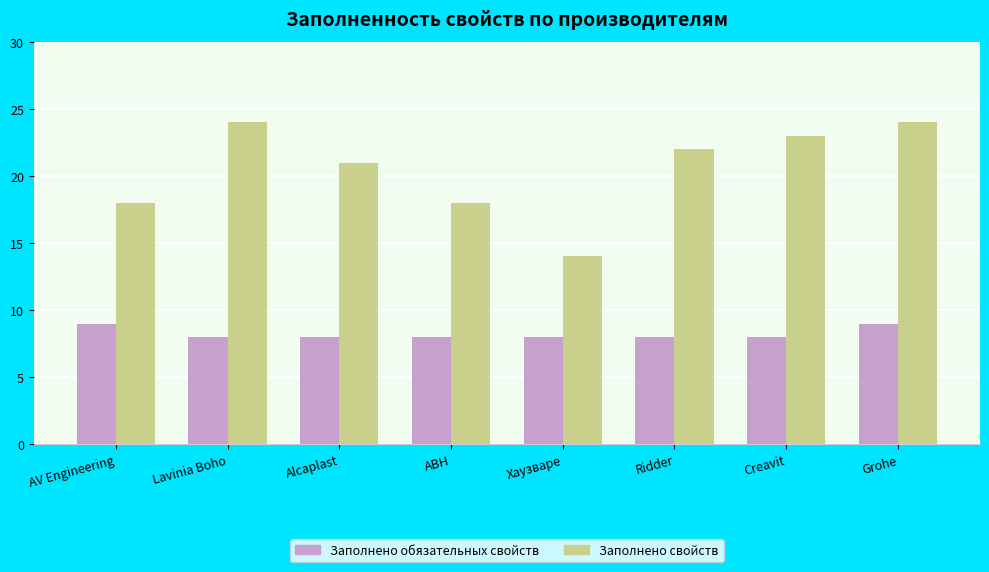

Is the value of Заполнено обязательных свойств at Lavinia Boho greater than the value of Заполнено свойств at Creavit?

No